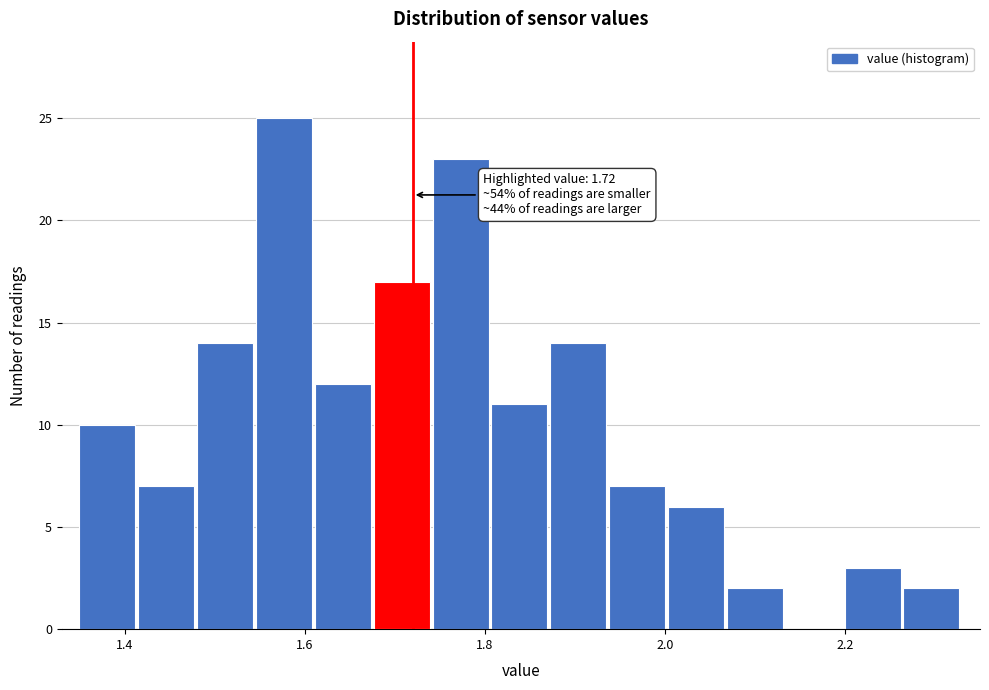

Around what value on the x-axis is the tallest bar? Give the approximate position of its centre, as read against the axis.

1.58